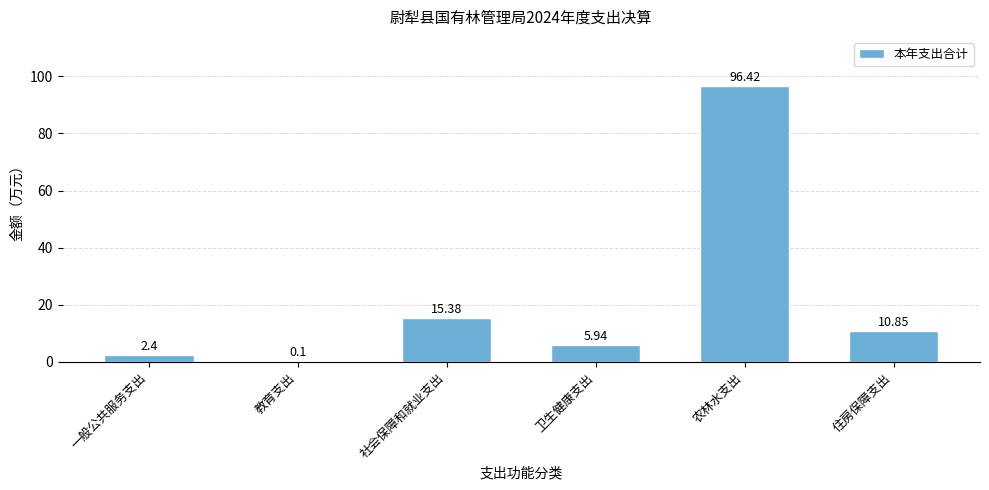

Which label corresponds to the largest value in the chart?

农林水支出